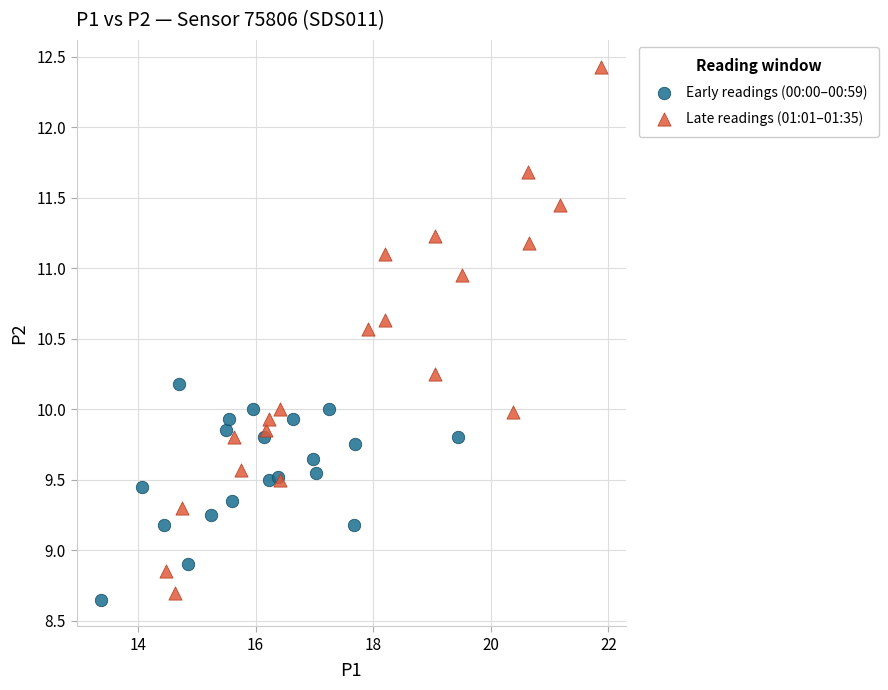

Which series has the widest spread of Y values?

Late readings (01:01–01:35)